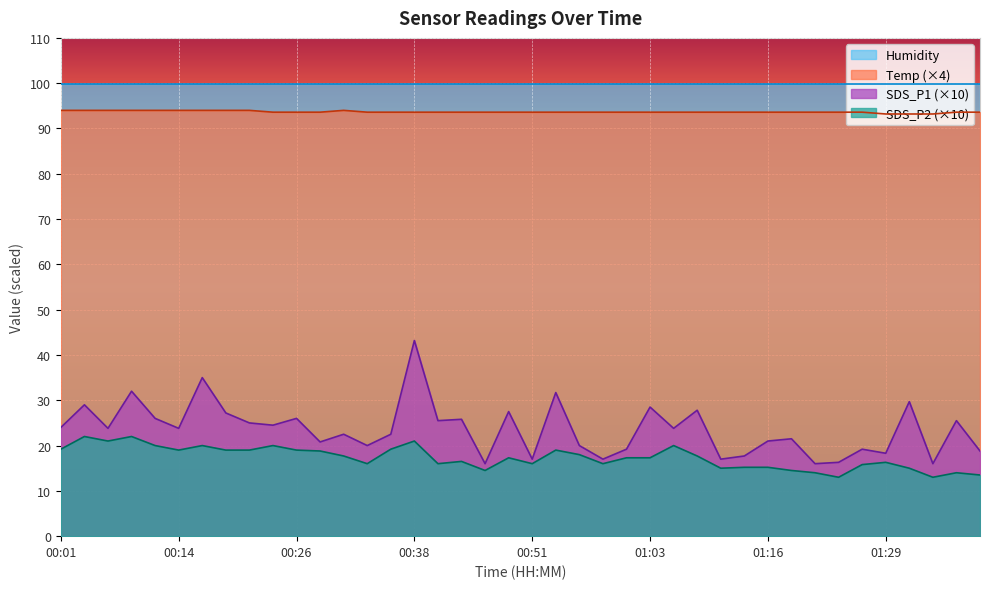

Which series has the widest spread of values?

SDS_P1 (×10)